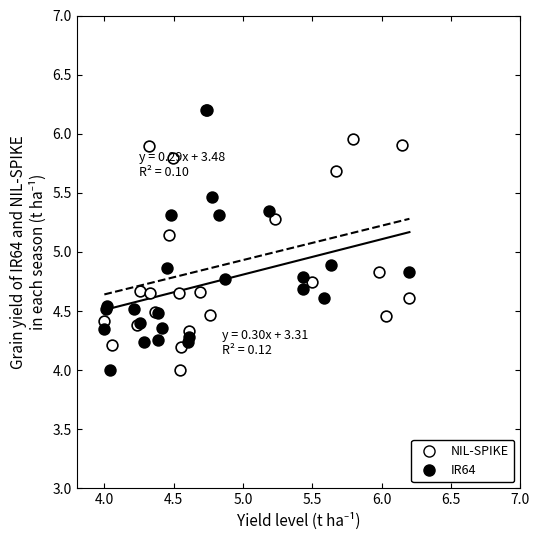

What are all the series names shown in the legend?

NIL-SPIKE, IR64